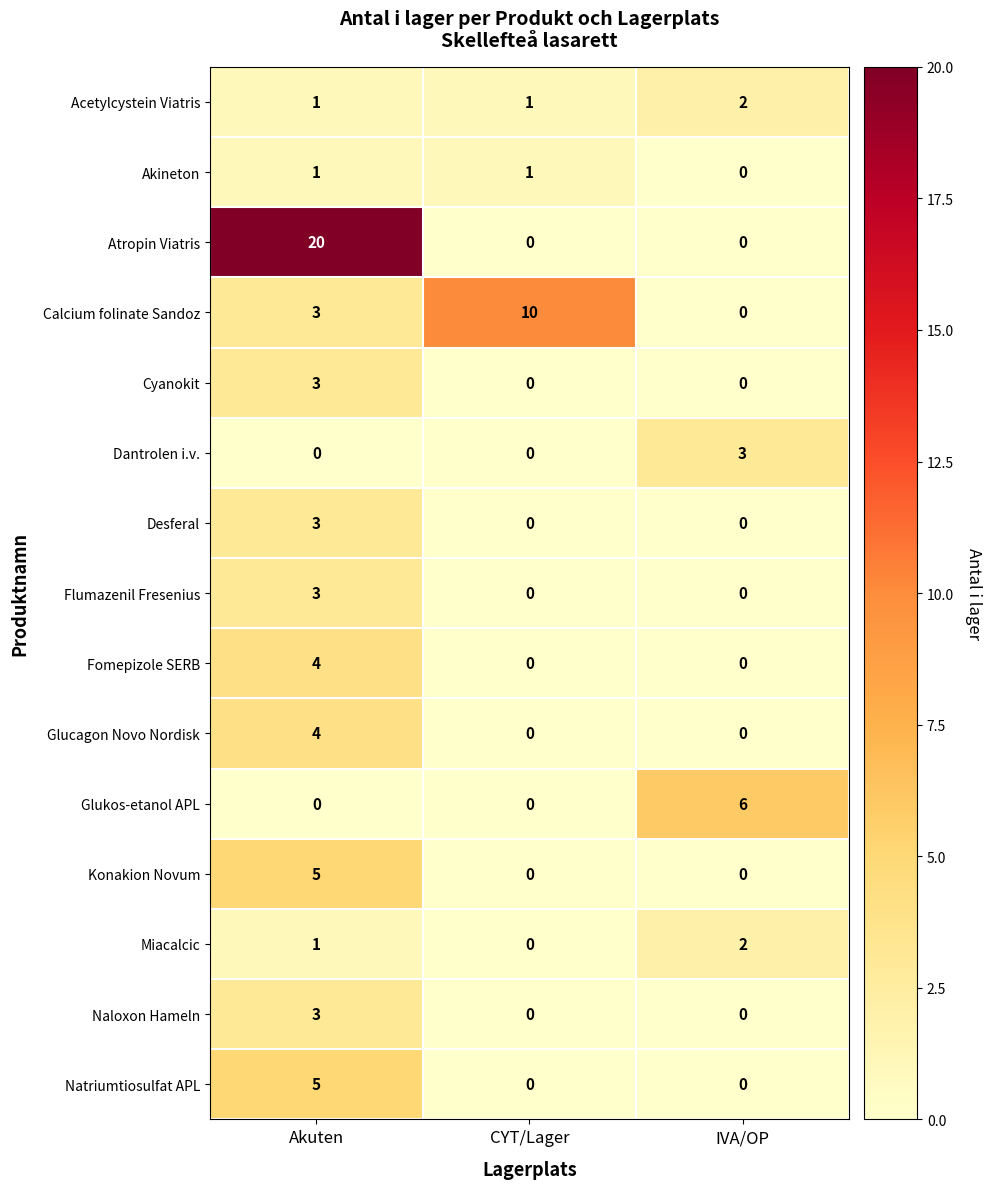

What is the average value of the Calcium folinate Sandoz series?

4